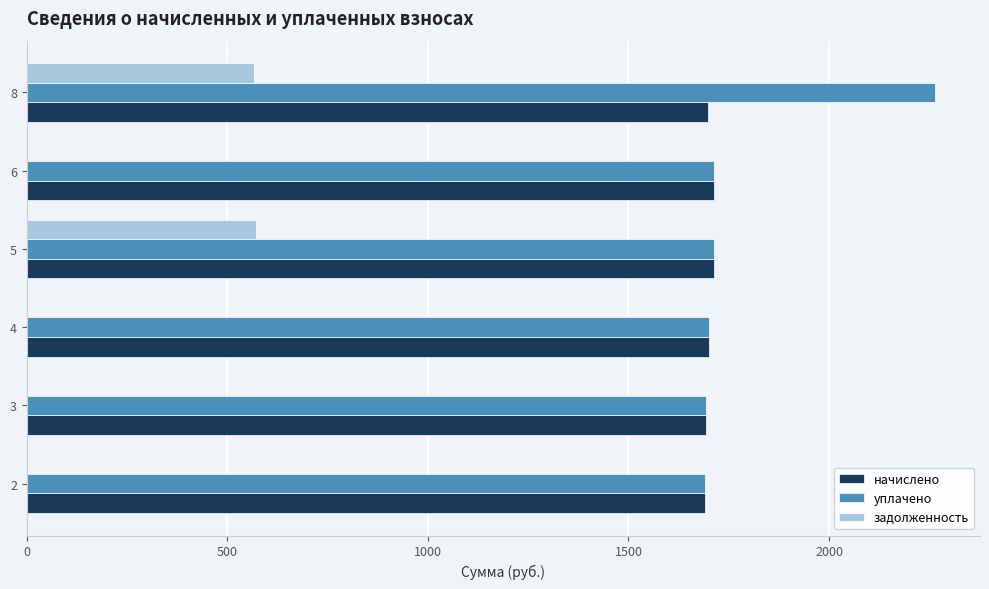

What is the highest value of the начислено series?

1712.0